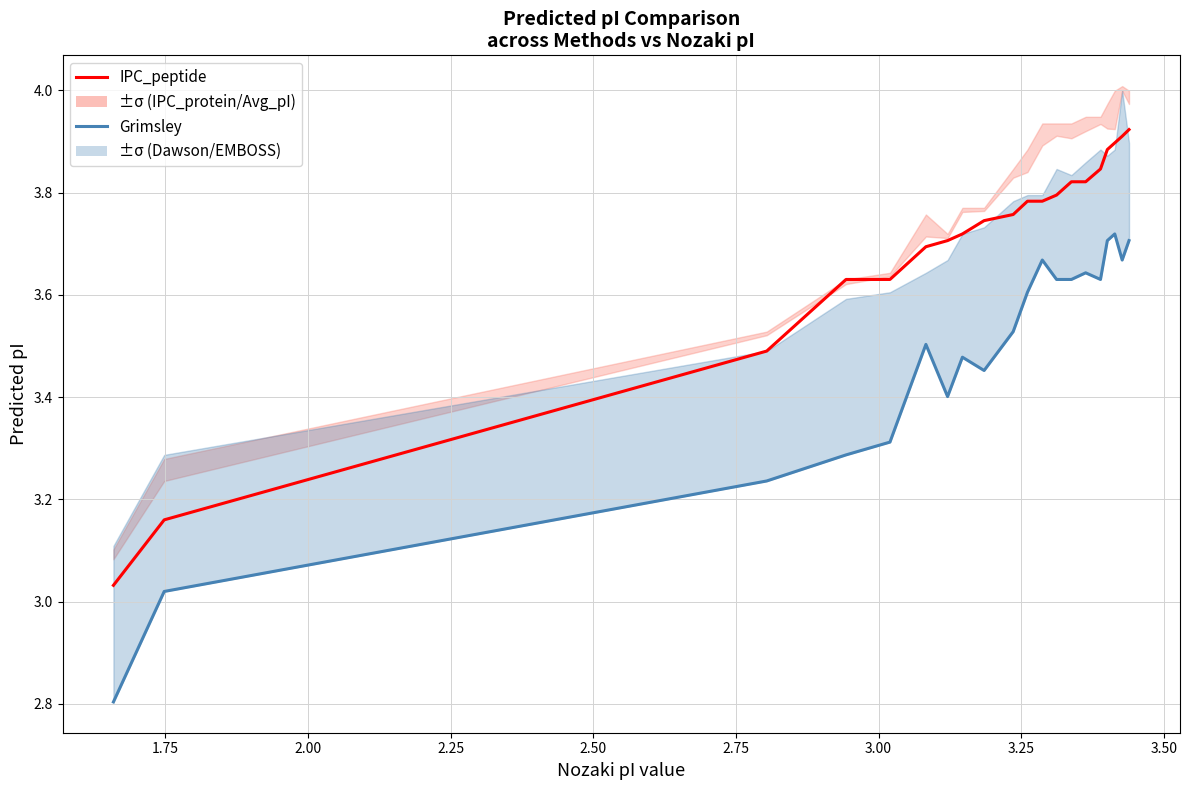

Which series has the largest total across all categories?

IPC_peptide (ModAct)